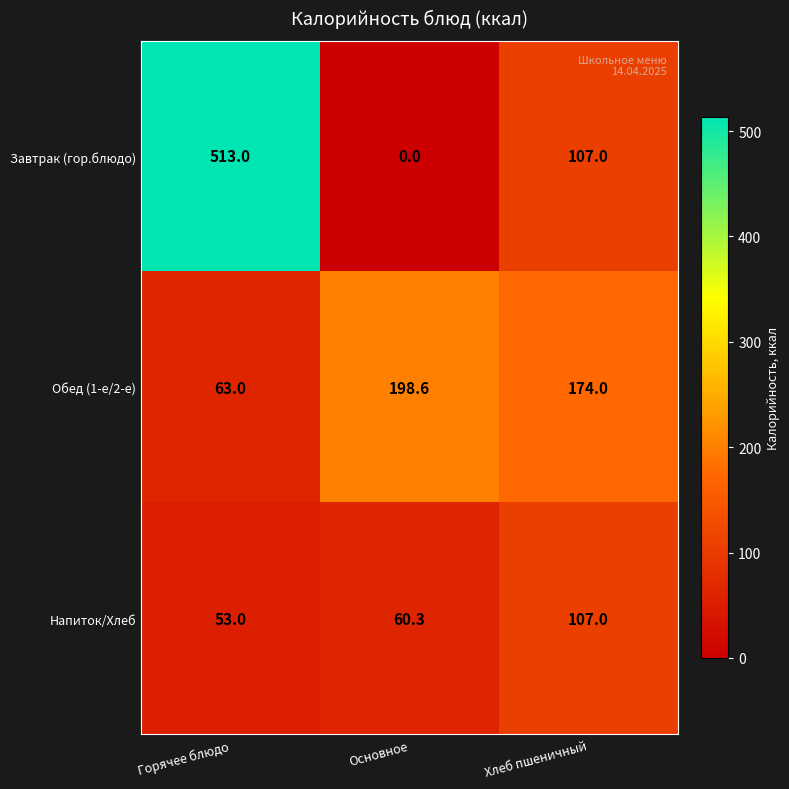

List the series in order of their peak value, lowest first.

Напиток/Хлеб, Обед (1-е/2-е), Завтрак (гор.блюдо)